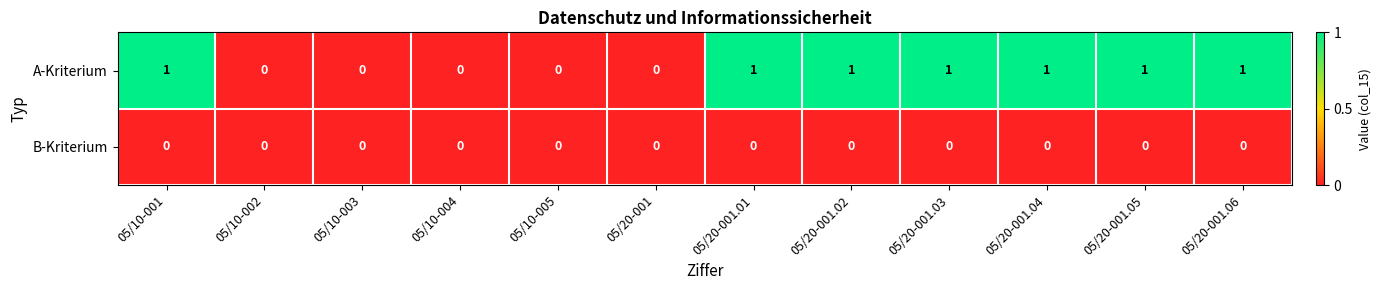

Which series has the largest total across all categories?

A-Kriterium